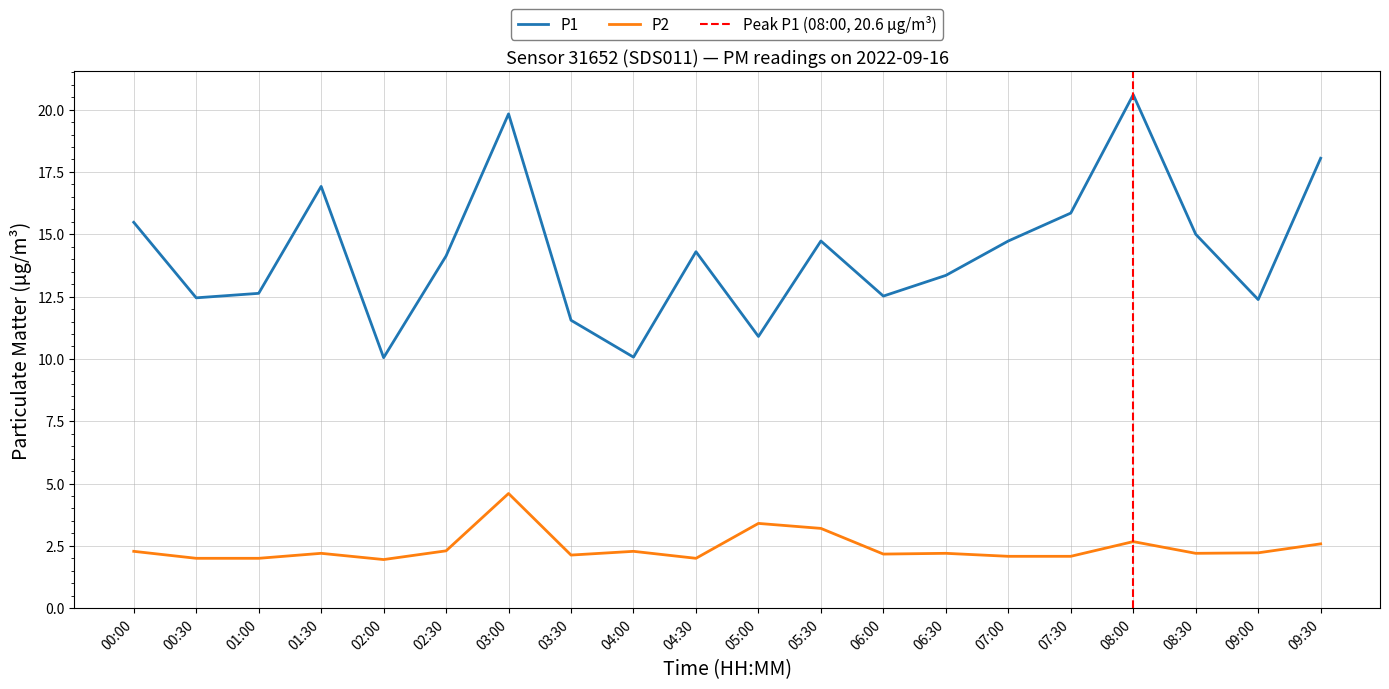

What position from the right is 08:30?

3